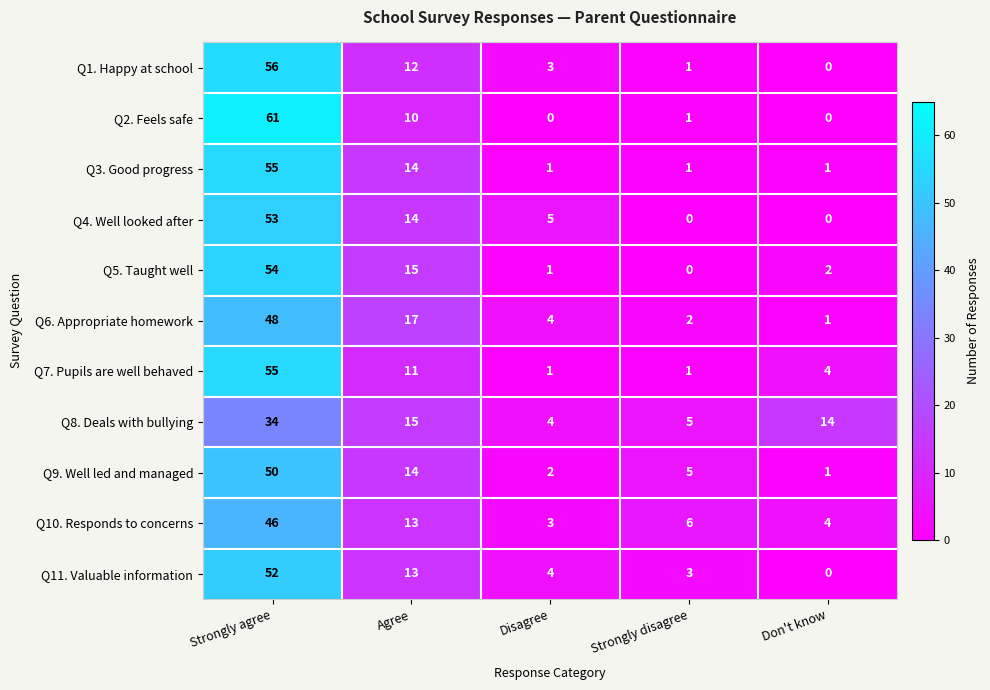

Which series has the largest range (max minus min)?

Q2. Feels safe